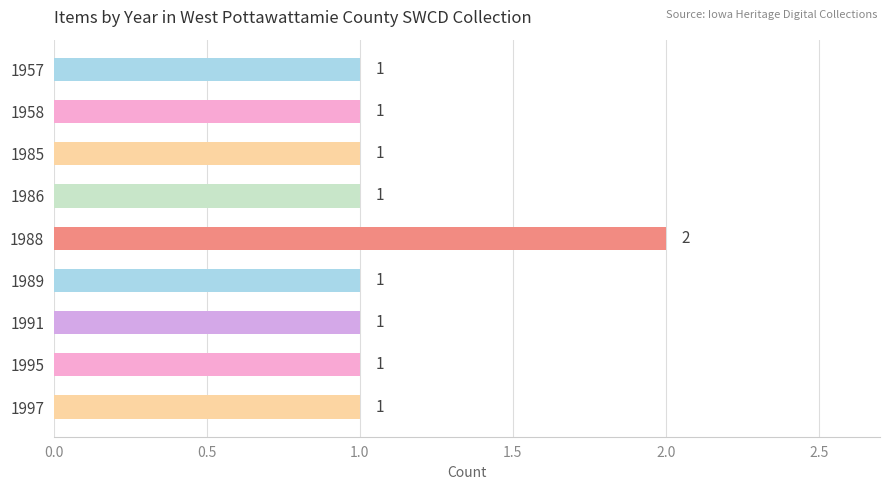

Reading bottom to top, transcribe all the data shown in this chart.

1	1	1	1	2	1	1	1	1